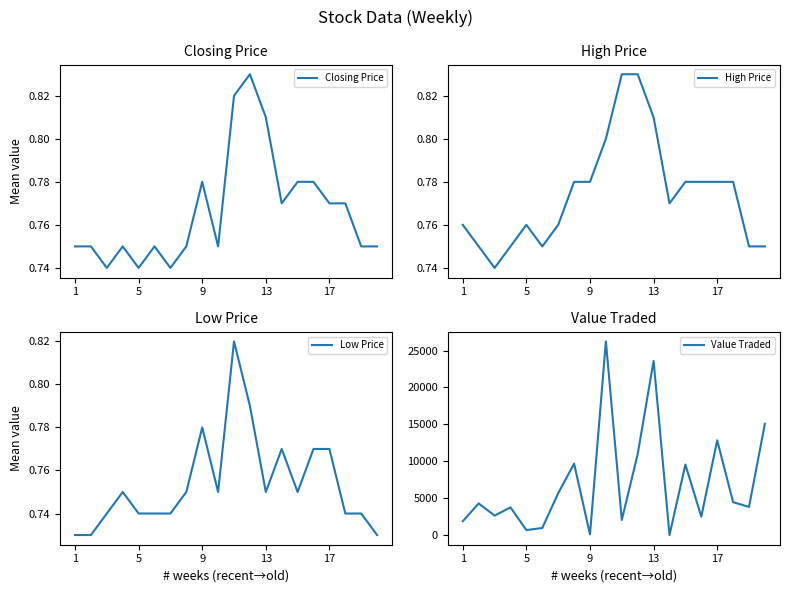

Which series has the largest range (max minus min)?

Value Traded